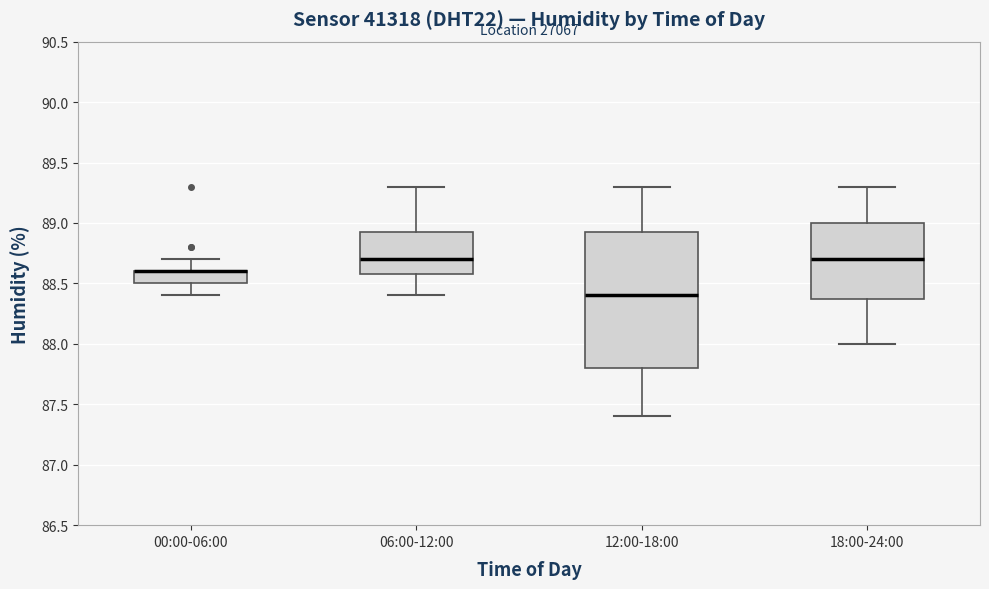

Reading left to right, read every box against the y-axis: the position of its median line, the range the box covers, and the ends of its whiskers. The values are not printed on the chart, so give them approximately, as read against the axis.

00:00-06:00: median 88.60 (drawn on the box's upper edge), box 88.50 to 88.60, whiskers 88.40 to 88.70
06:00-12:00: median 88.70, box 88.60 to 88.95, whiskers 88.40 to 89.30
12:00-18:00: median 88.40, box 87.80 to 88.95, whiskers 87.40 to 89.30
18:00-24:00: median 88.70, box 88.40 to 89.00, whiskers 88.00 to 89.30